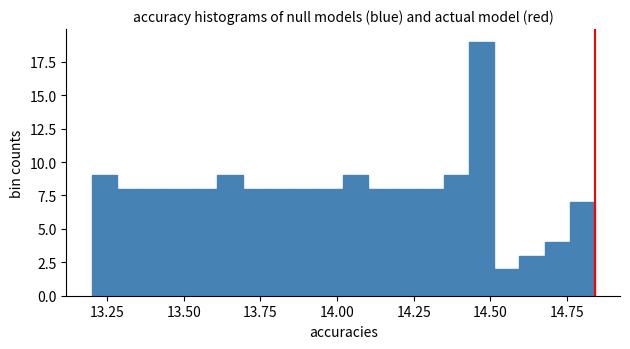

Around what value on the x-axis is the tallest bar? Give the approximate position of its centre, as read against the axis.

14.45